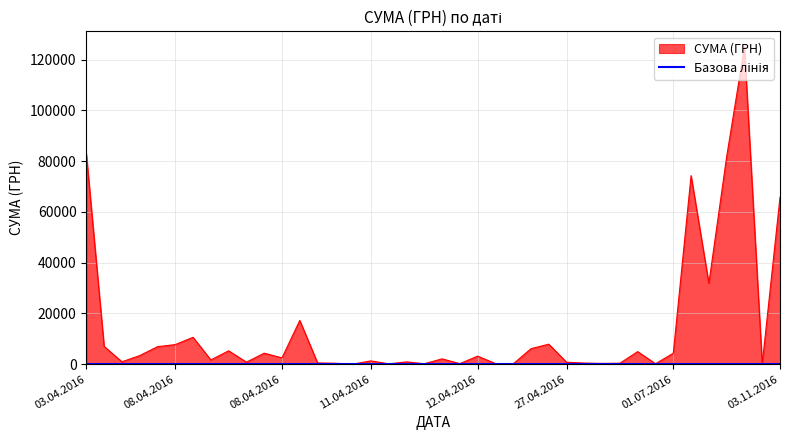

What is the change in value from 12.04.2016 to 08.04.2016?

+3170.0